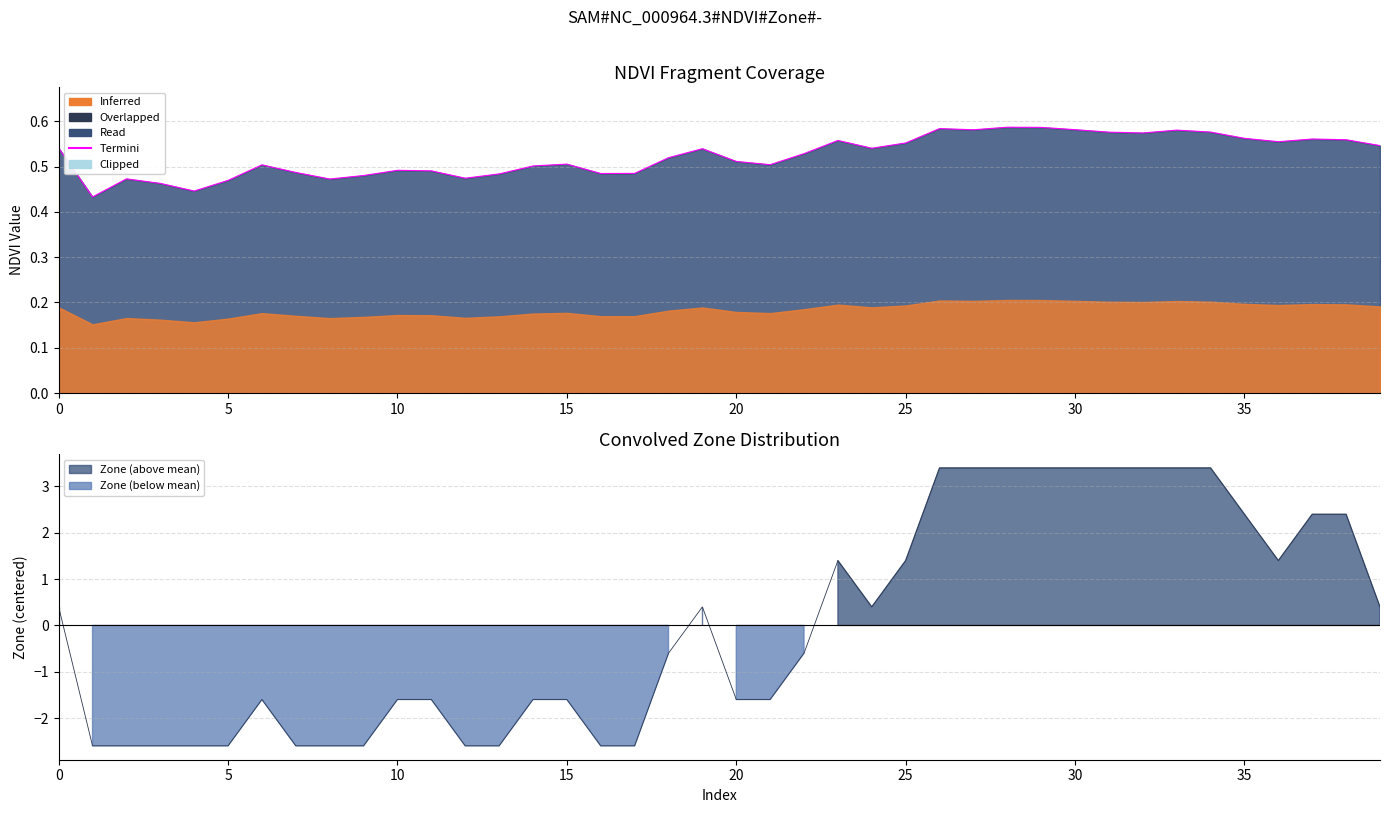

What is the difference between the maximum and minimum values?

0.2